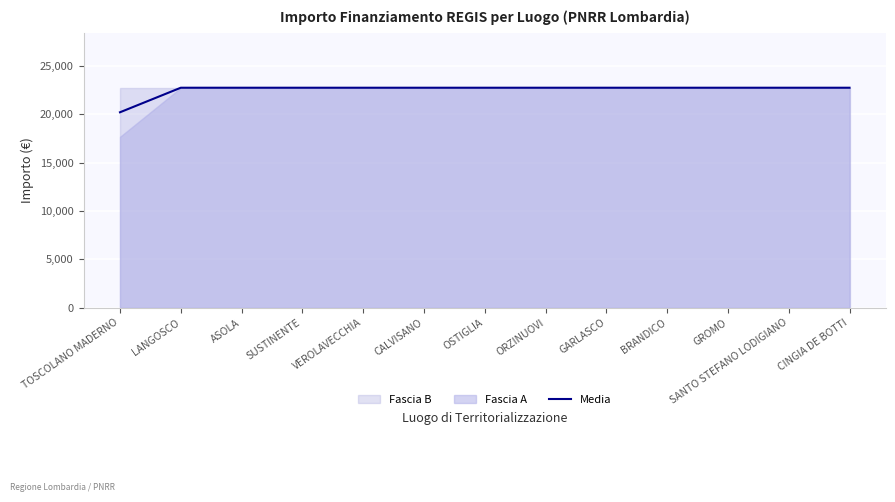

The chart shows a value of 22750.0 at SANTO STEFANO LODIGIANO. True or false?

True